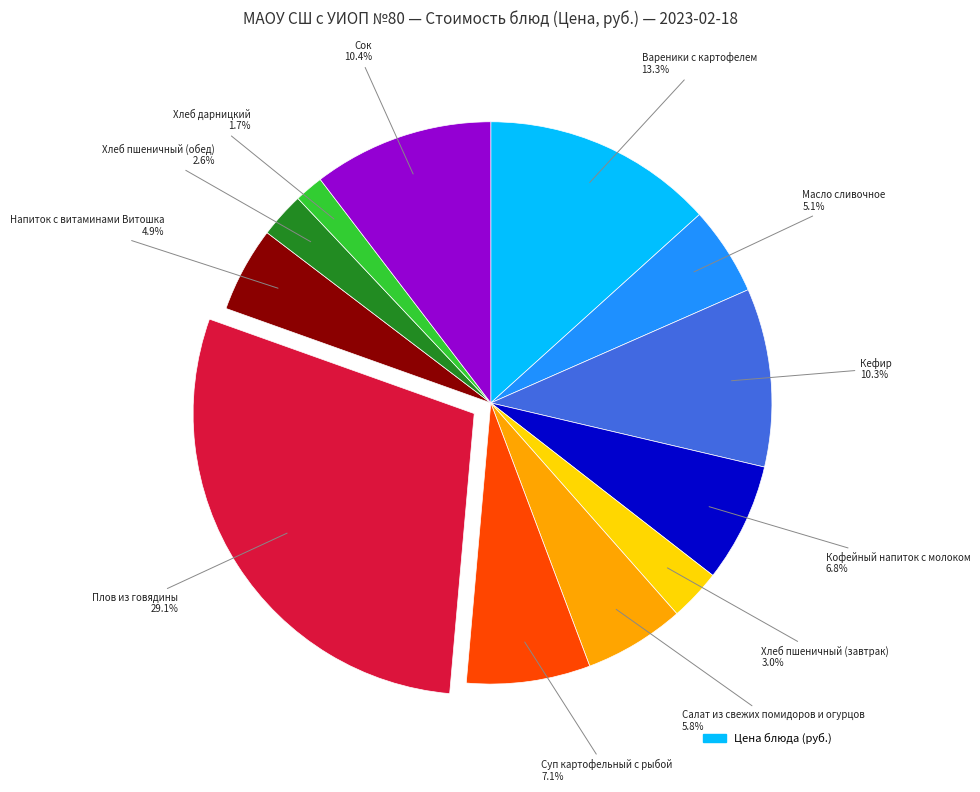

Does any single category account for the majority?

No